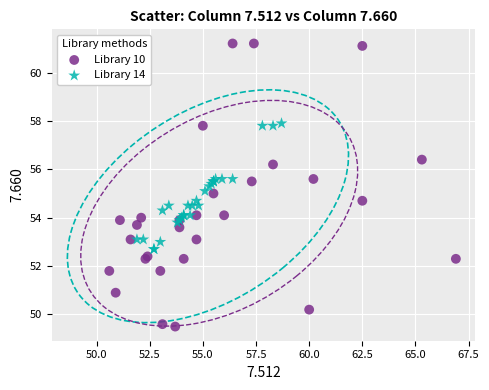

Which series contains the highest Y value?

Library 10